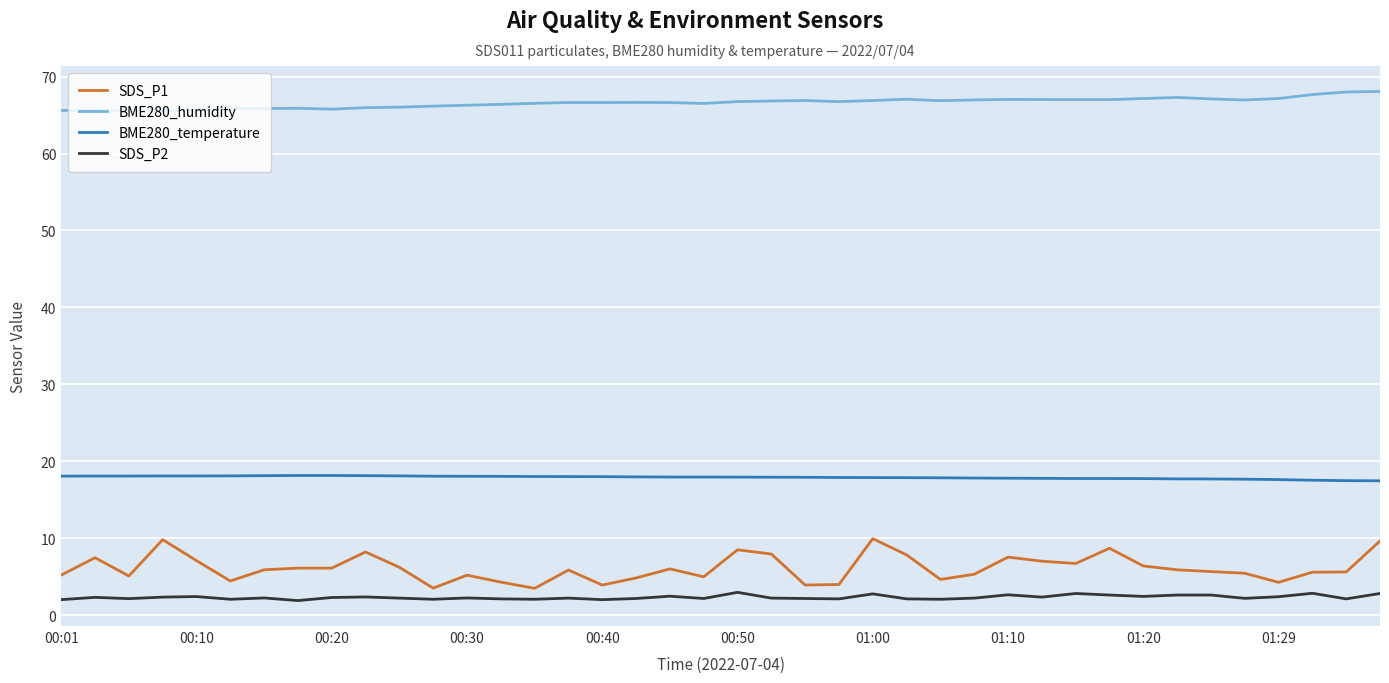

What is the difference between the second highest and second lowest values in the SDS_P2 series?

0.8